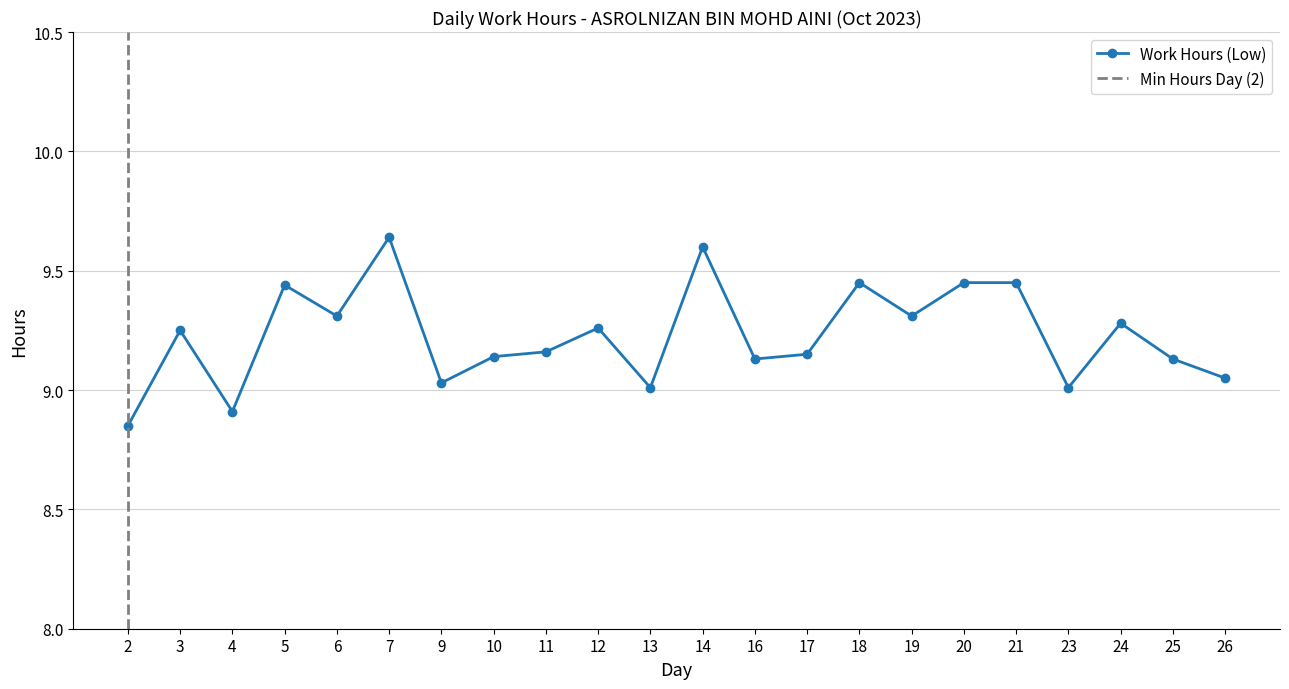

At which category does the data reach its first local peak?

3